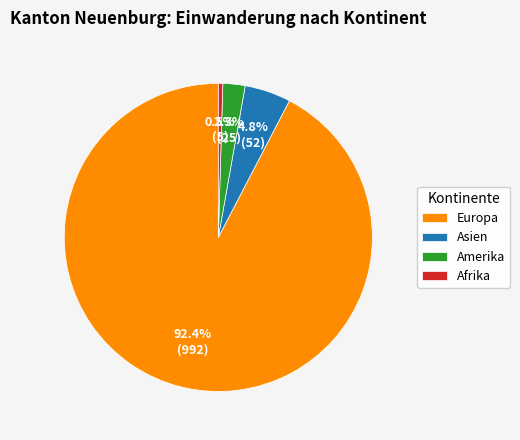

Is there a majority slice in this chart?

Yes